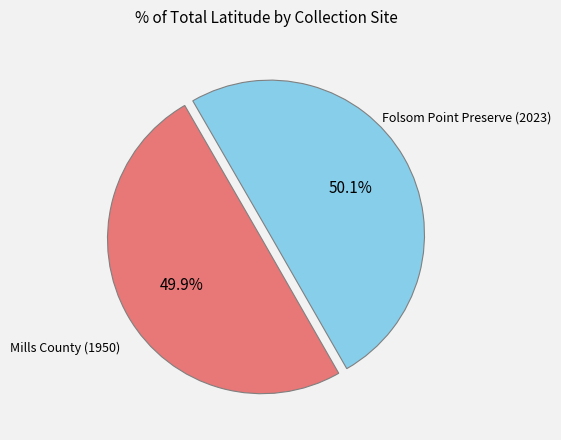

Is there a majority slice in this chart?

Yes